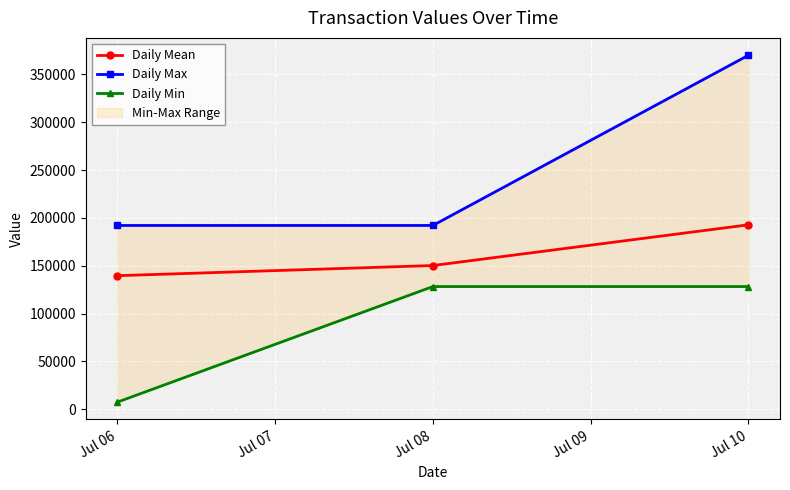

Rank the categories by Daily Mean value from highest to lowest.

Jul 10, Jul 08, Jul 06